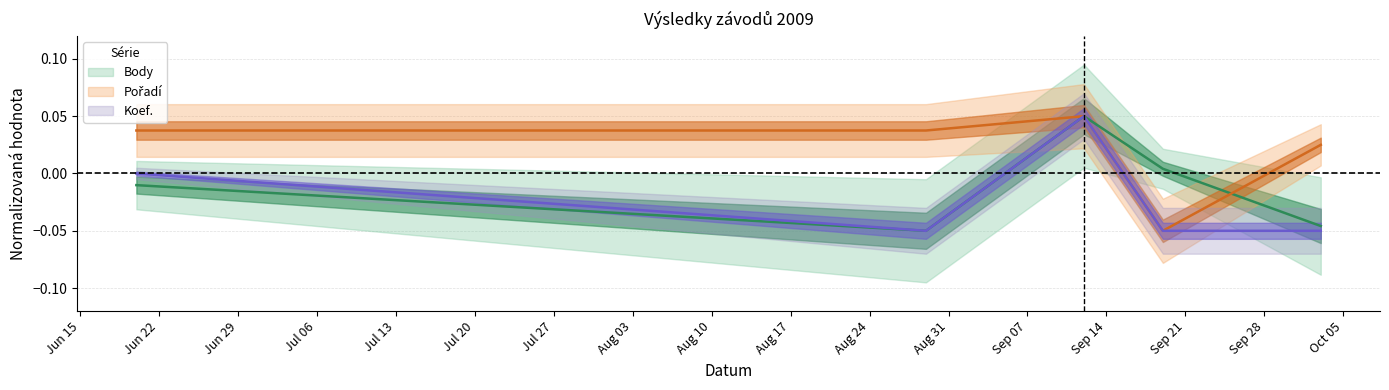

True or false: Koef. and Pořadí intersect in this chart.

False